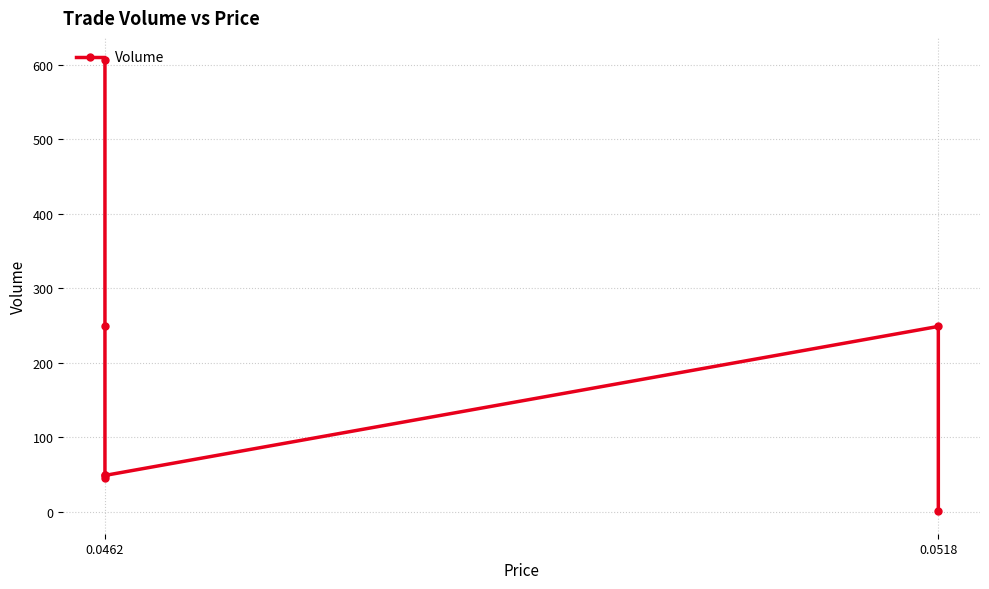

How many points are lower than both their immediate neighbors (excluding endpoints)?

1